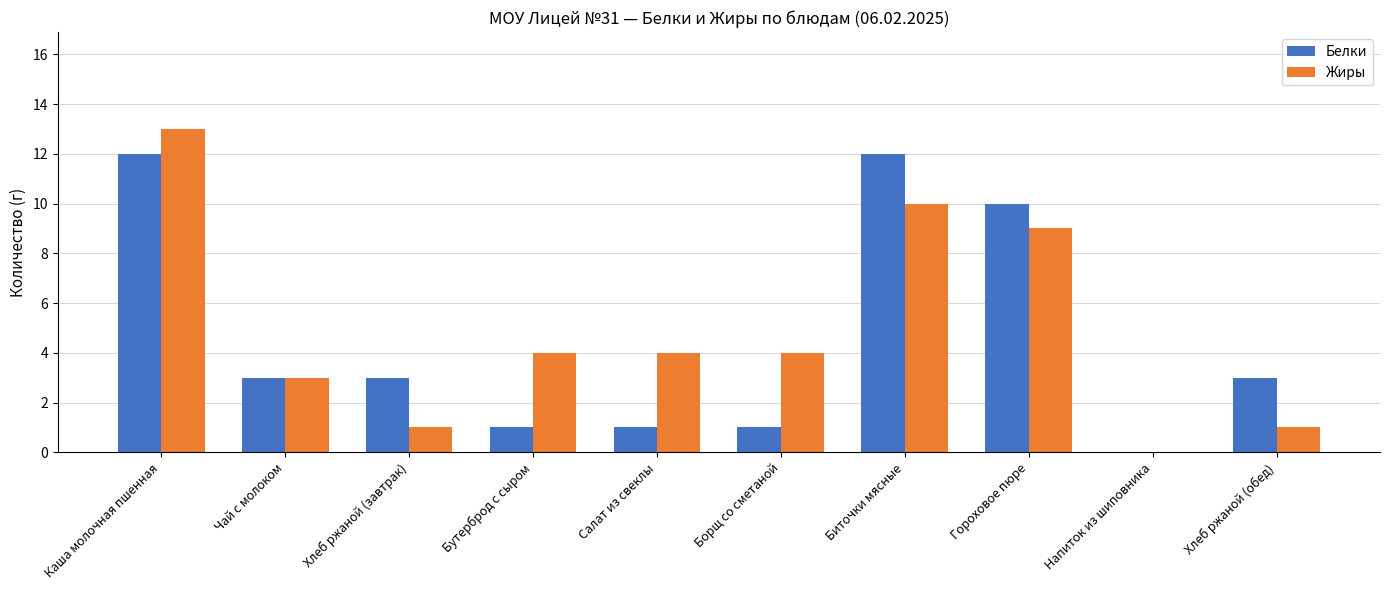

Which category has the highest value in the Жиры series?

Каша молочная пшенная